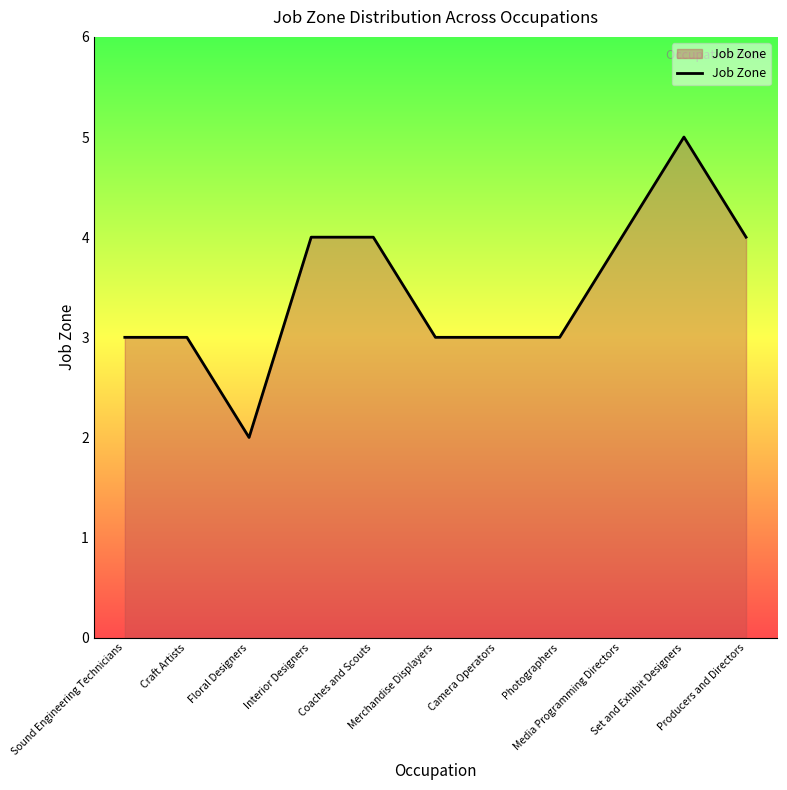

What is the difference between the maximum and minimum values?

3